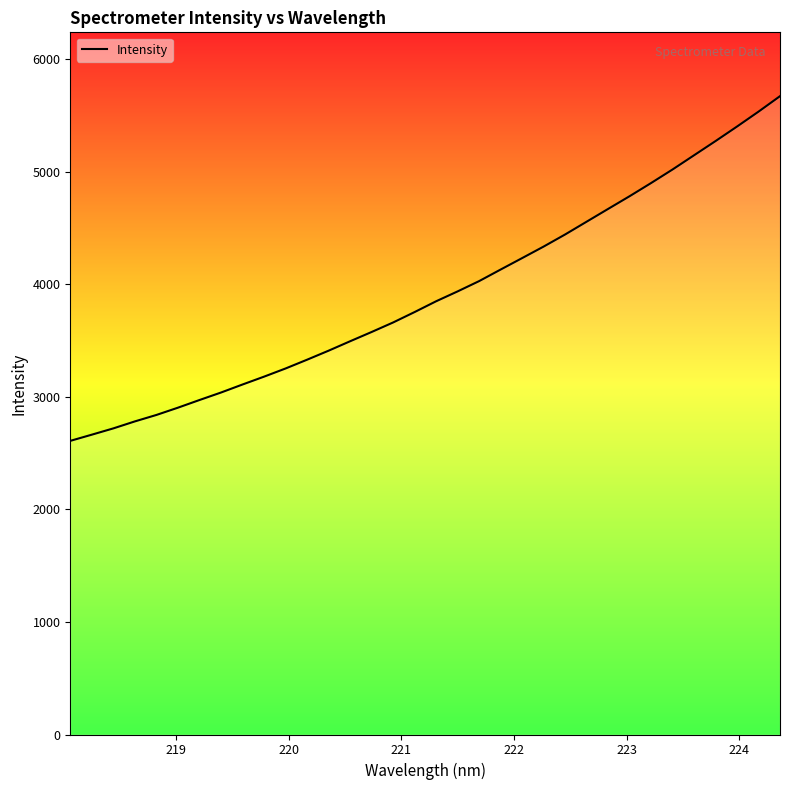

Count the number of categories in the chart.

34